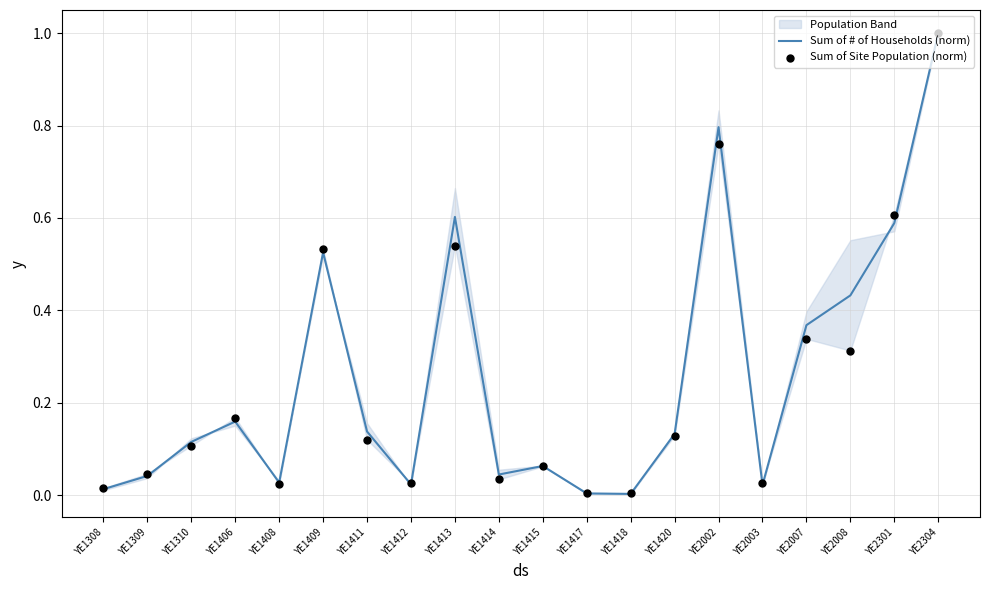

Which series contains the lowest Y value?

Sum of # of Households (norm)